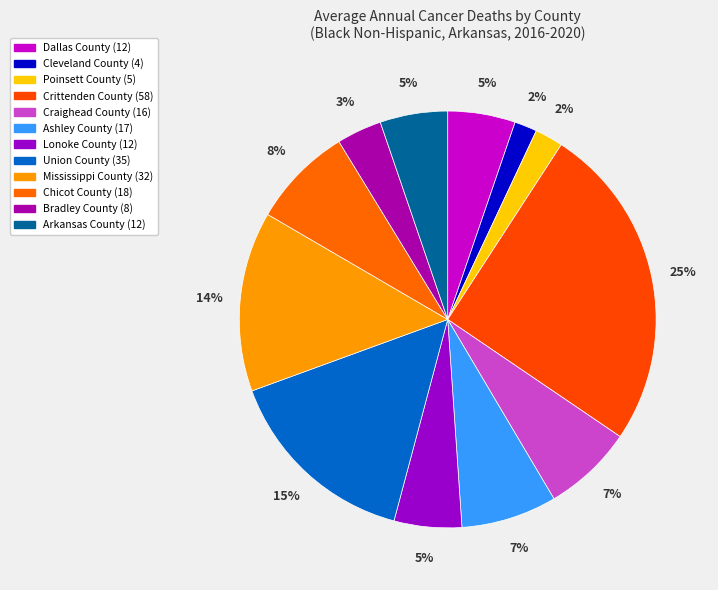

How many segments does this pie chart have?

12